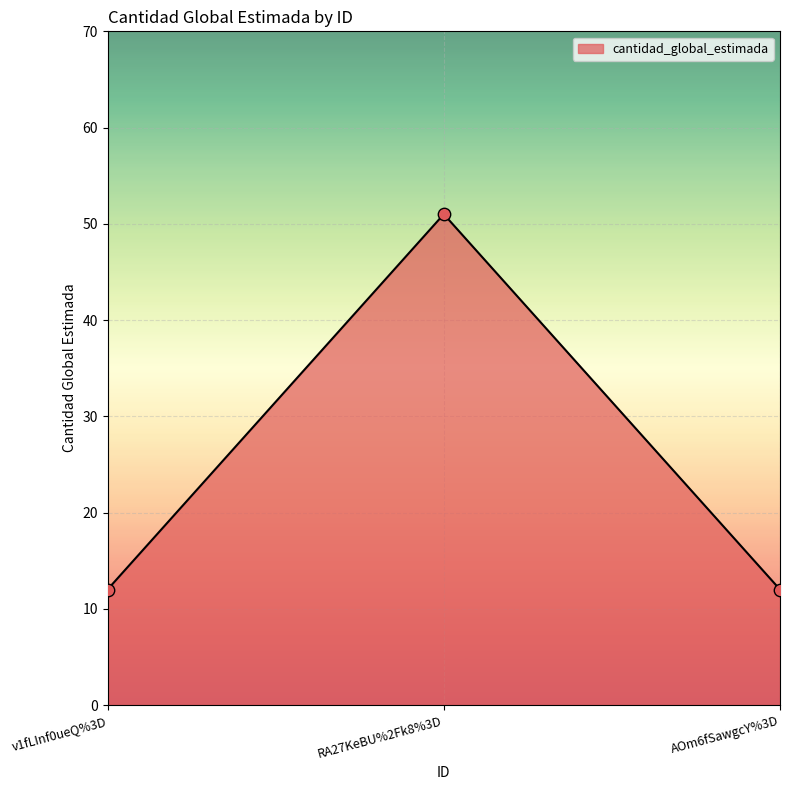

Between v1fLInf0ueQ%3D and RA27KeBU%2Fk8%3D, which is larger?

RA27KeBU%2Fk8%3D